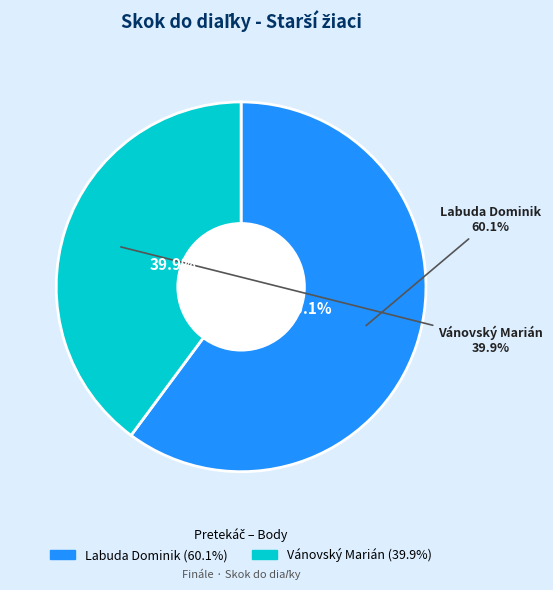

What is the majority slice?

Labuda Dominik